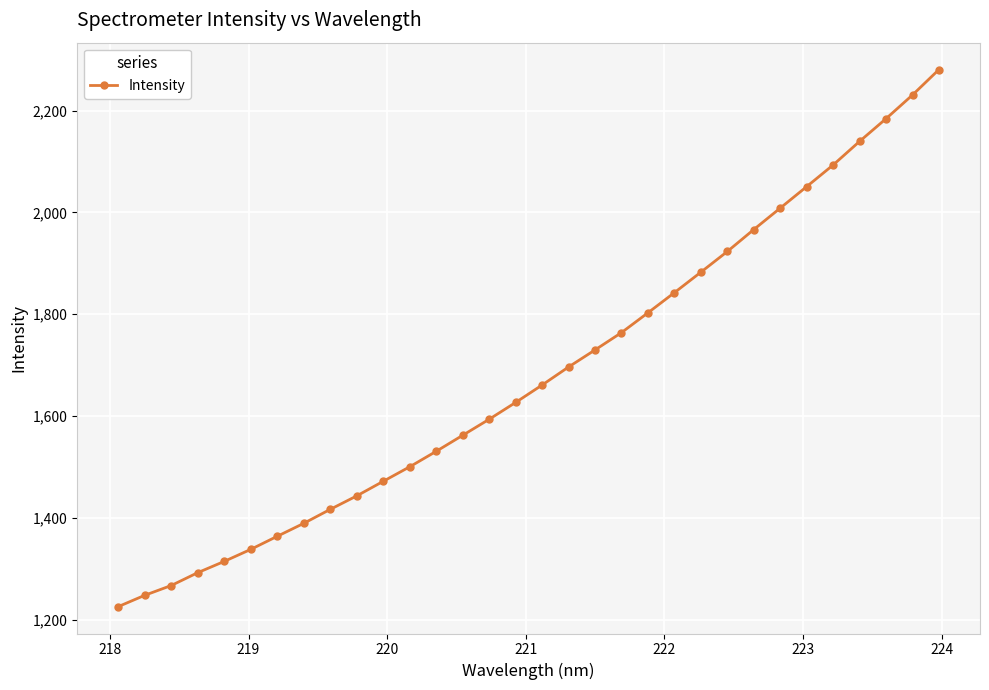

What is the maximum value shown in the chart?

2280.7